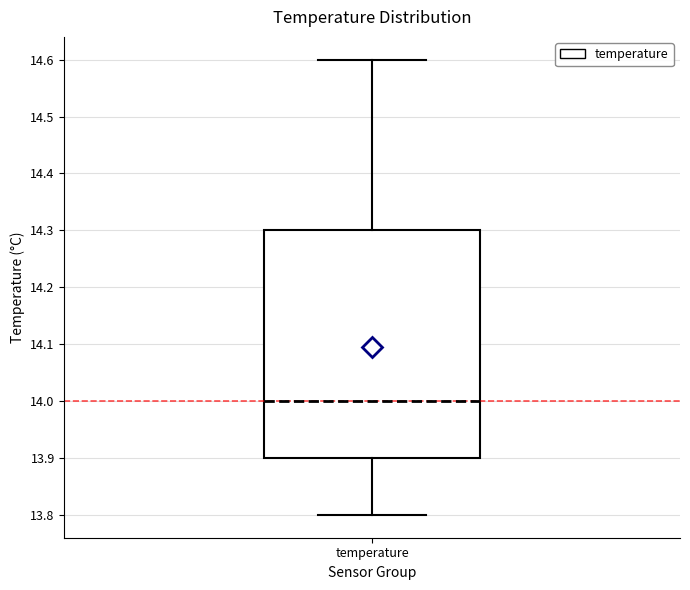

Read this box plot against the y-axis: the position of the median line, the range covered by the box, and the ends of both whiskers. The values are not printed on the chart, so give them approximately, as read against the axis.

median 14.0, box 13.9 to 14.3, whiskers 13.8 to 14.6